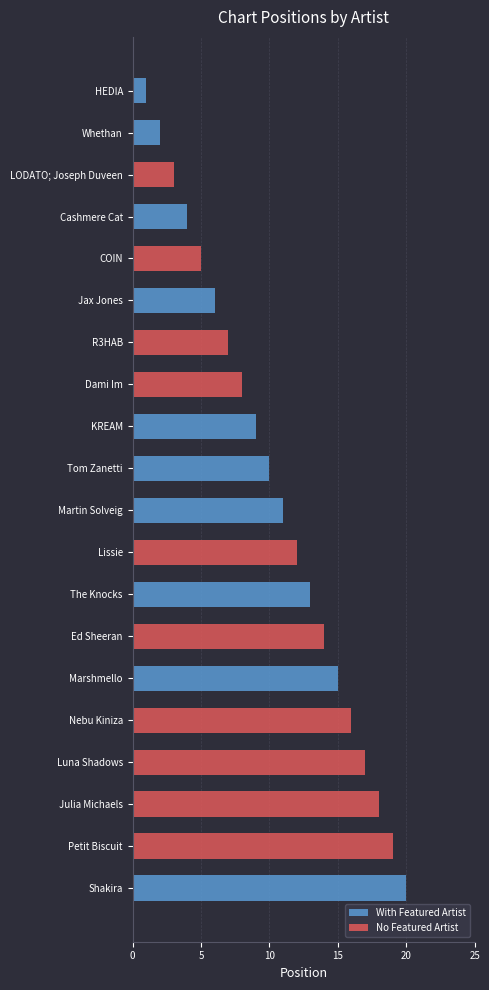

Reading right to left, what are all the values shown in this chart?

With Featured Artist: 20	0	0	0	0	15	0	13	0	11	10	9	0	0	6	0	4	0	2	1
No Featured Artist: 0	19	18	17	16	0	14	0	12	0	0	0	8	7	0	5	0	3	0	0